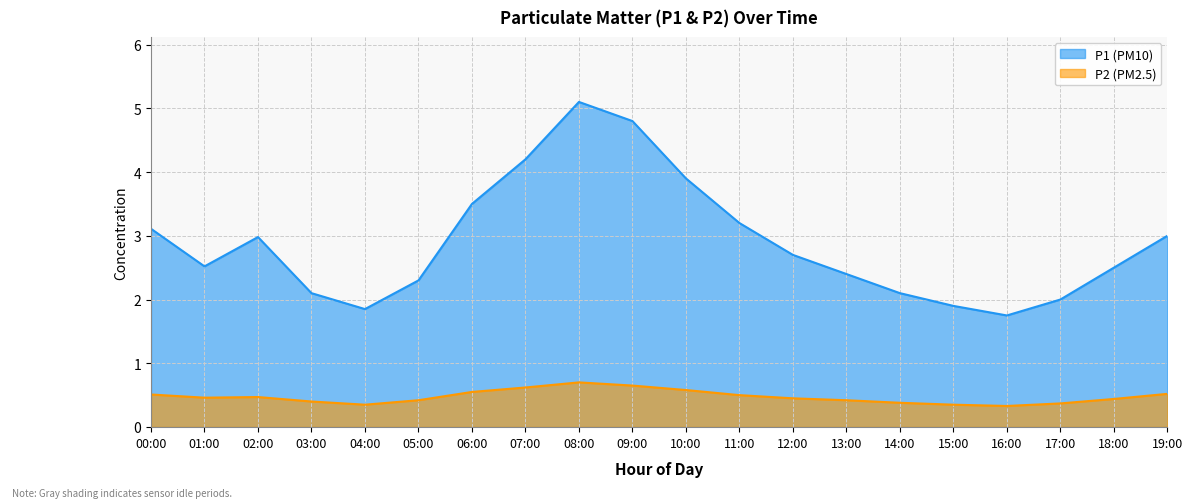

True or false: P2 and P1 intersect in this chart.

False